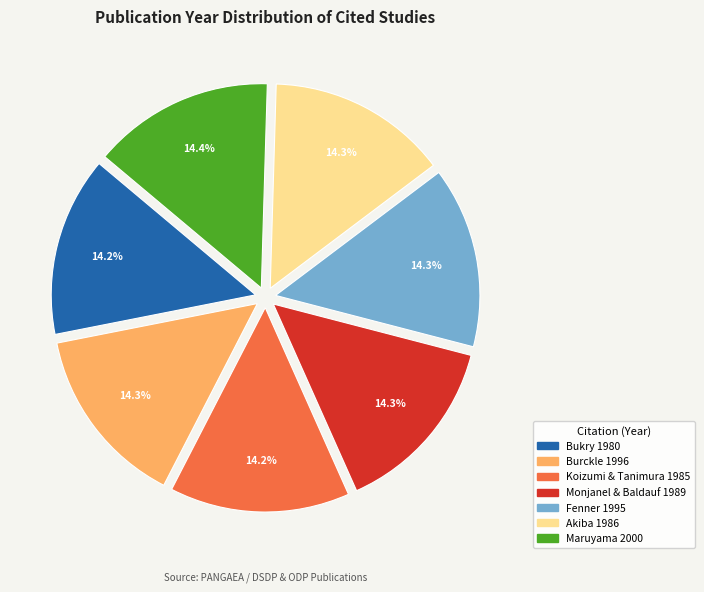

True or false: Maruyama 2000 accounts for 21% of the total.

False